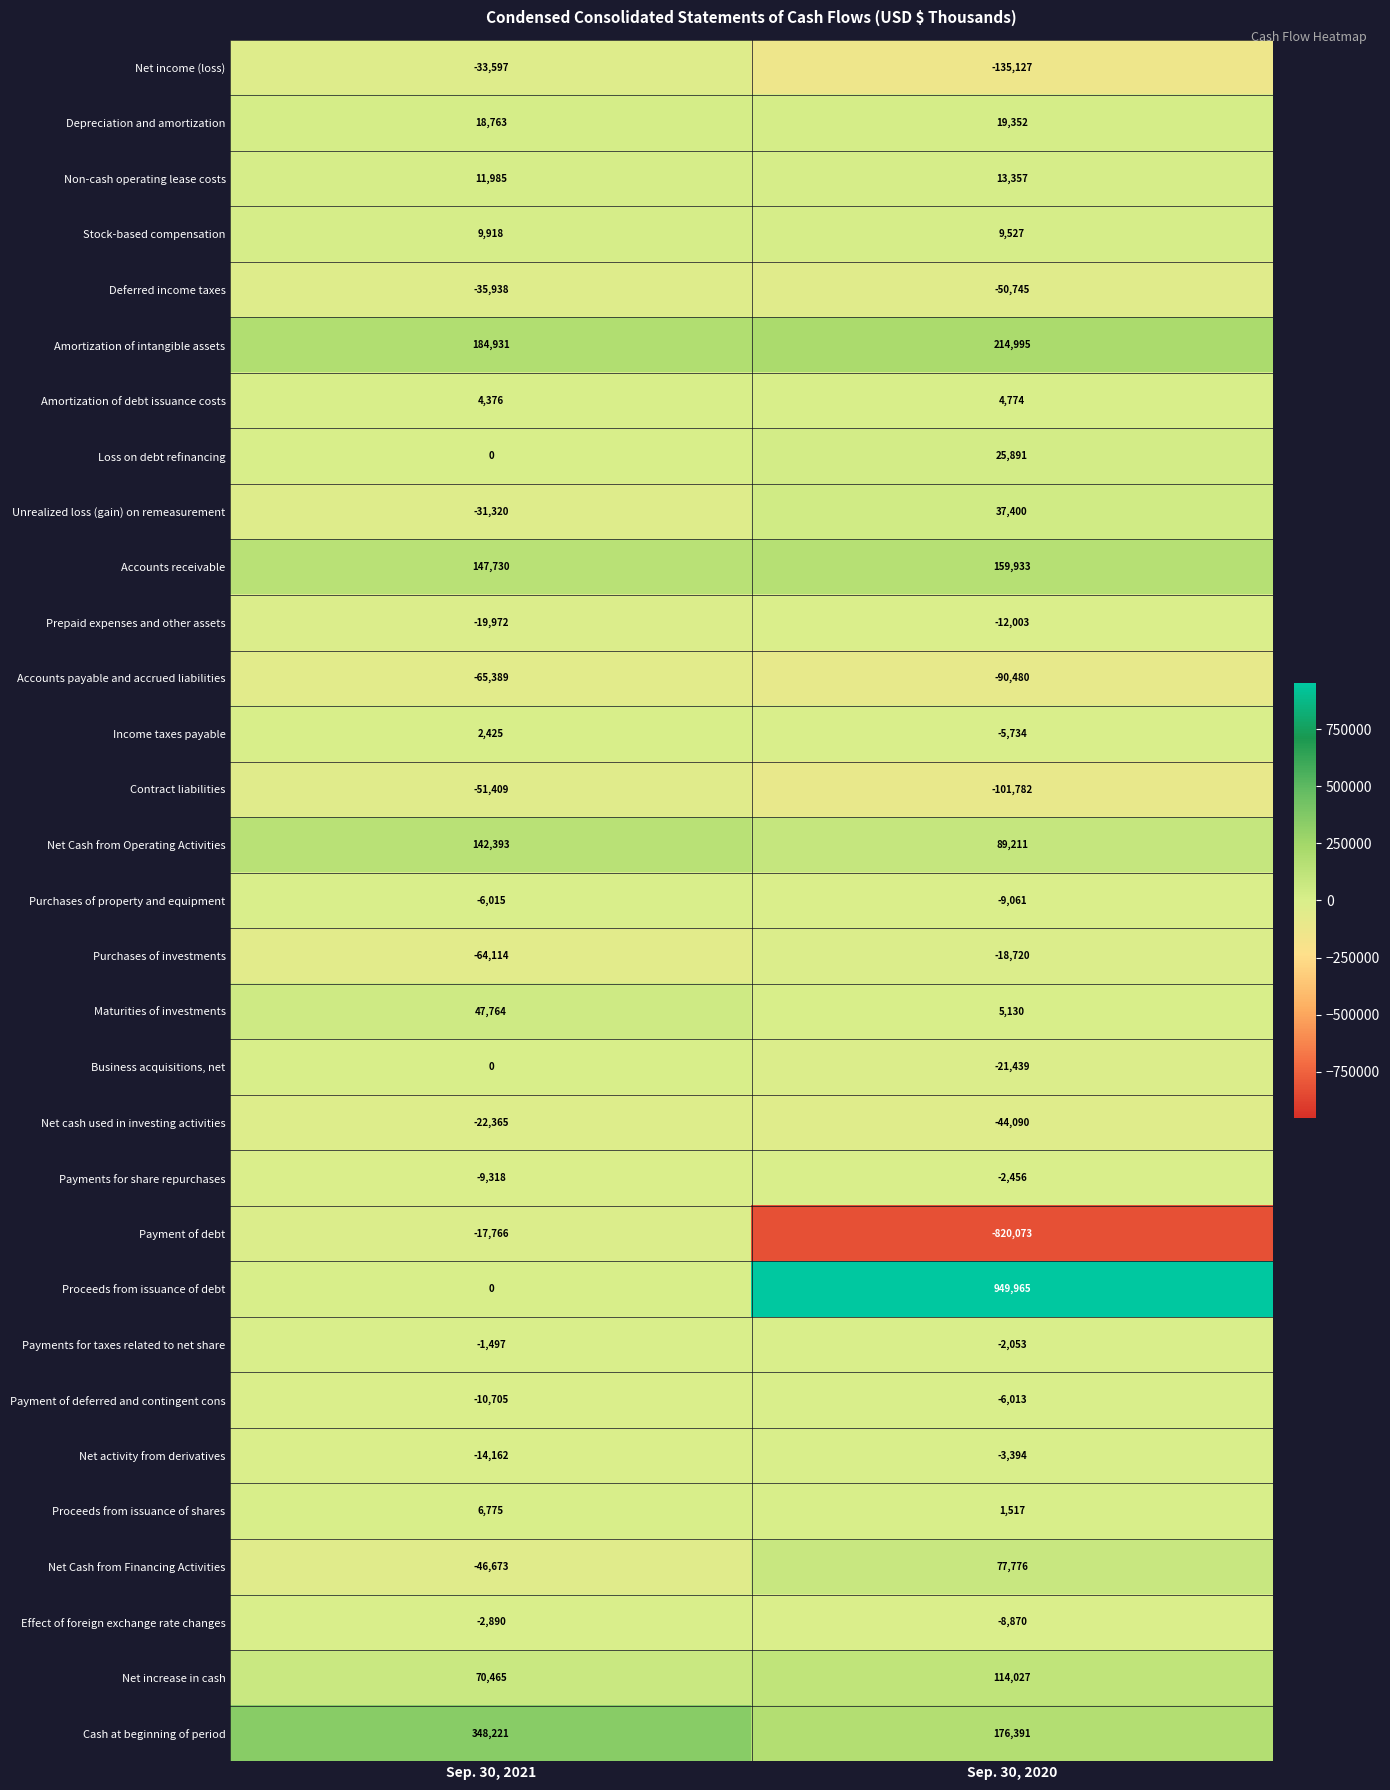

Between Sep. 30, 2021 and Sep. 30, 2020, which series saw the biggest shift?

Proceeds from issuance of debt